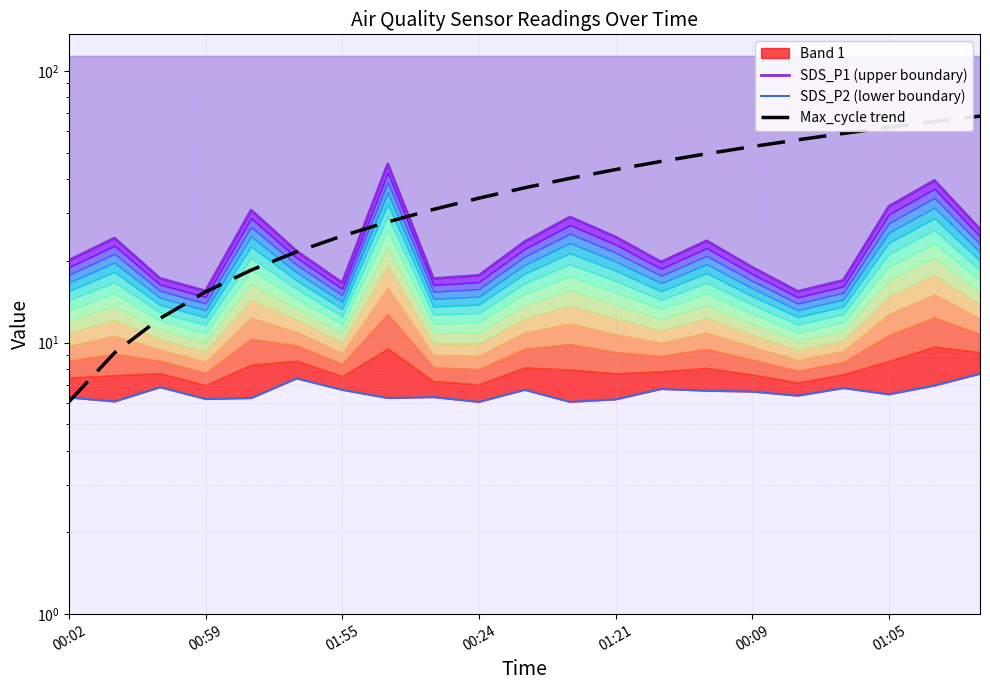

What is the label of the 2nd point from the left?

00:59